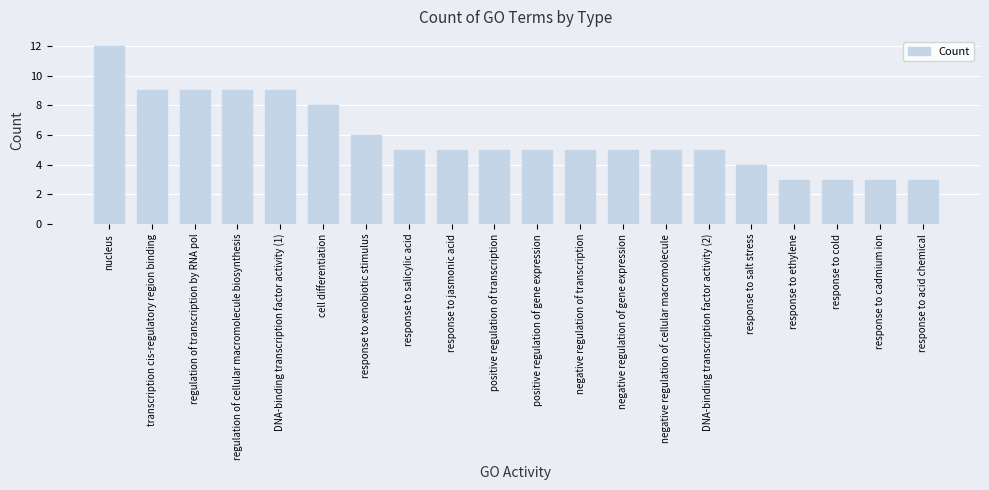

The value at response to xenobiotic stimulus is 9. True or false?

False